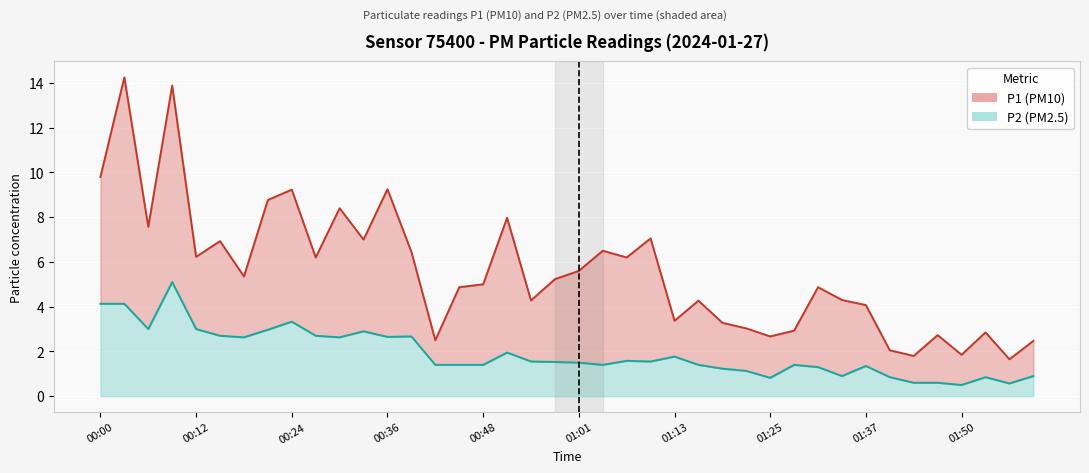

The value of P2 (PM2.5) at 01:01 is 1.5. True or false?

True